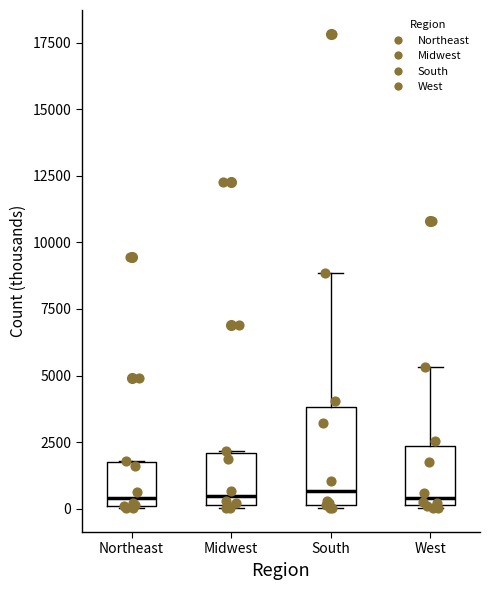

Reading left to right, transcribe this box plot: for each box, give where its median line is, the range the box spans, and where its two whiskers end, as read against the y-axis. The values are not printed on the chart, so give them approximately, as read against the axis.

Northeast: median 500, box 0 to 2000, whiskers 0 to 2000
Midwest: median 500, box 0 to 2000, whiskers 0 to 2000
South: median 500, box 0 to 4000, whiskers 0 to 9000
West: median 500, box 0 to 2500, whiskers 0 to 5500